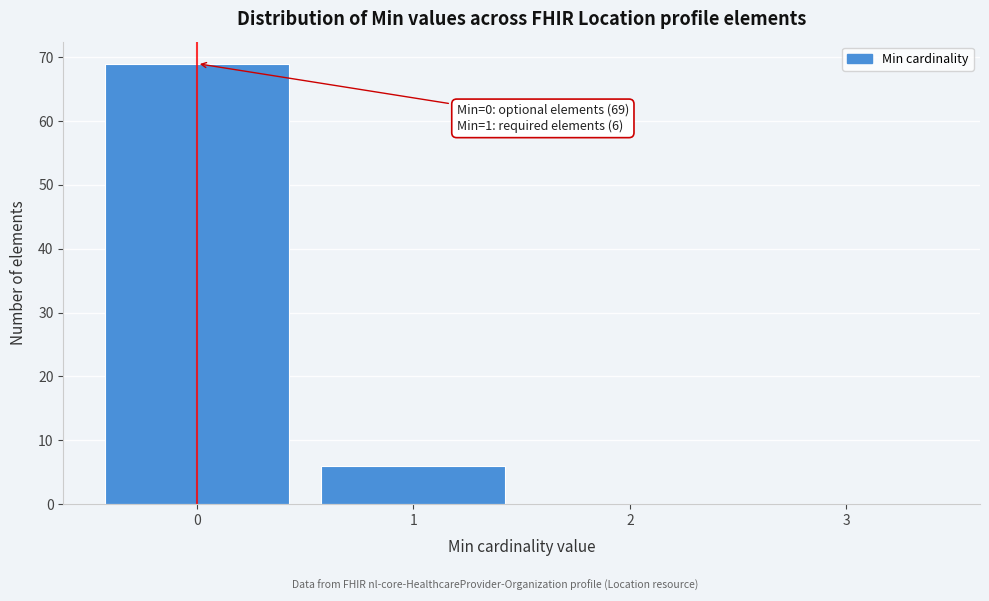

Over which range of the x-axis is the bar tallest?

-0.5 to 0.5